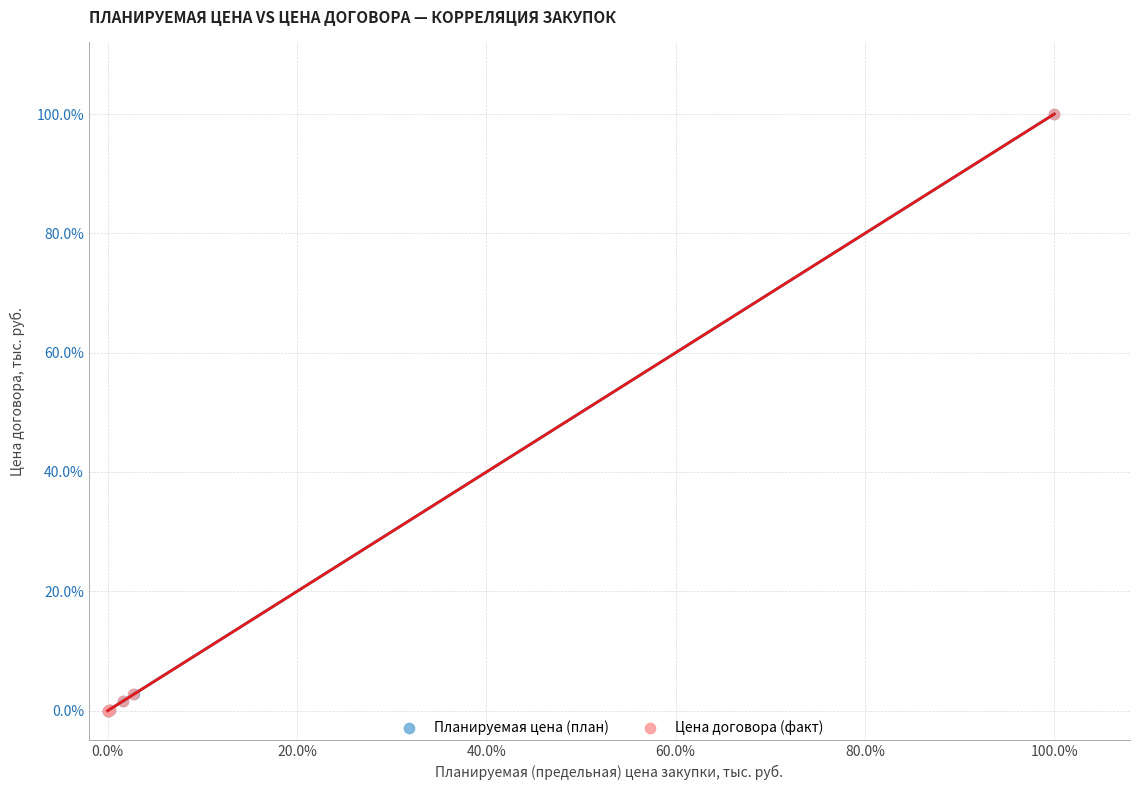

What are all the series names shown in the legend?

Планируемая цена (план), Цена договора (факт)